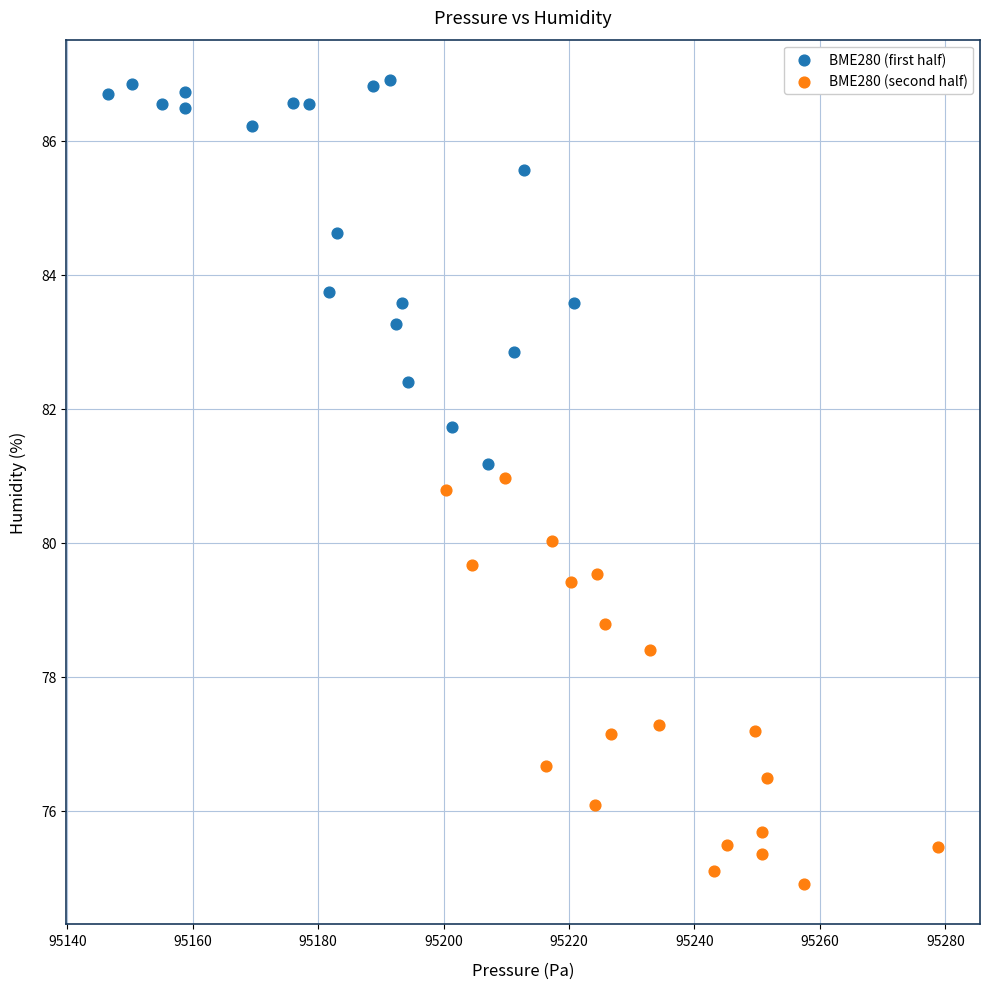

Which series contains the lowest Y value?

BME280 (second half)